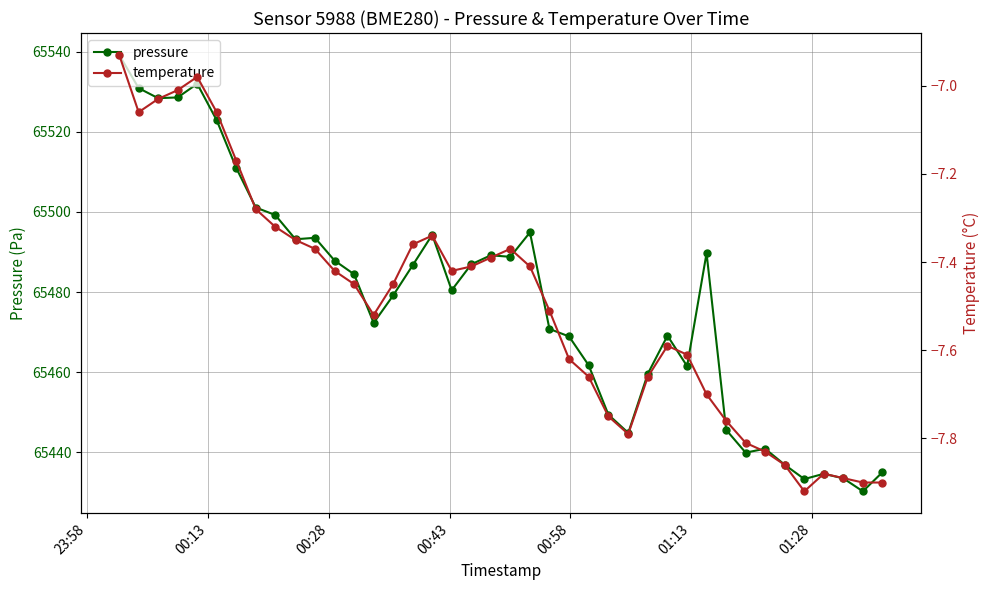

True or false: pressure has more than 0 interior local peaks.

True